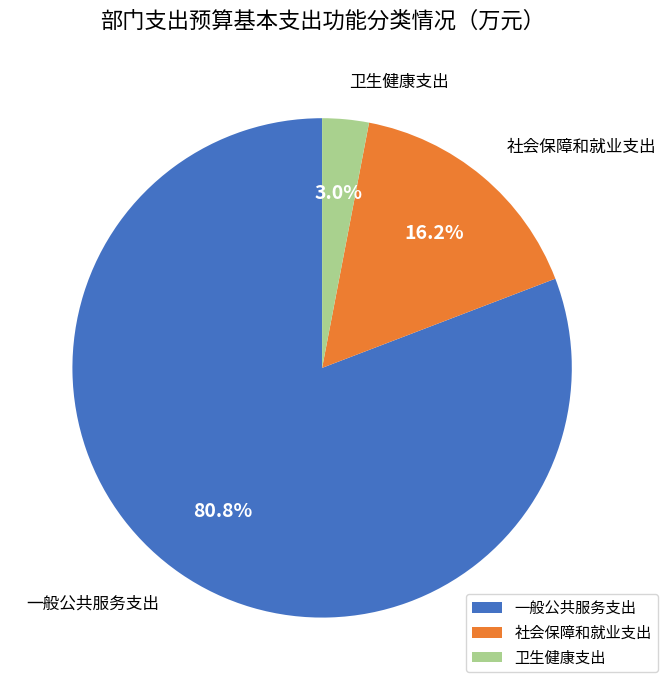

What is the largest slice in the pie chart?

一般公共服务支出